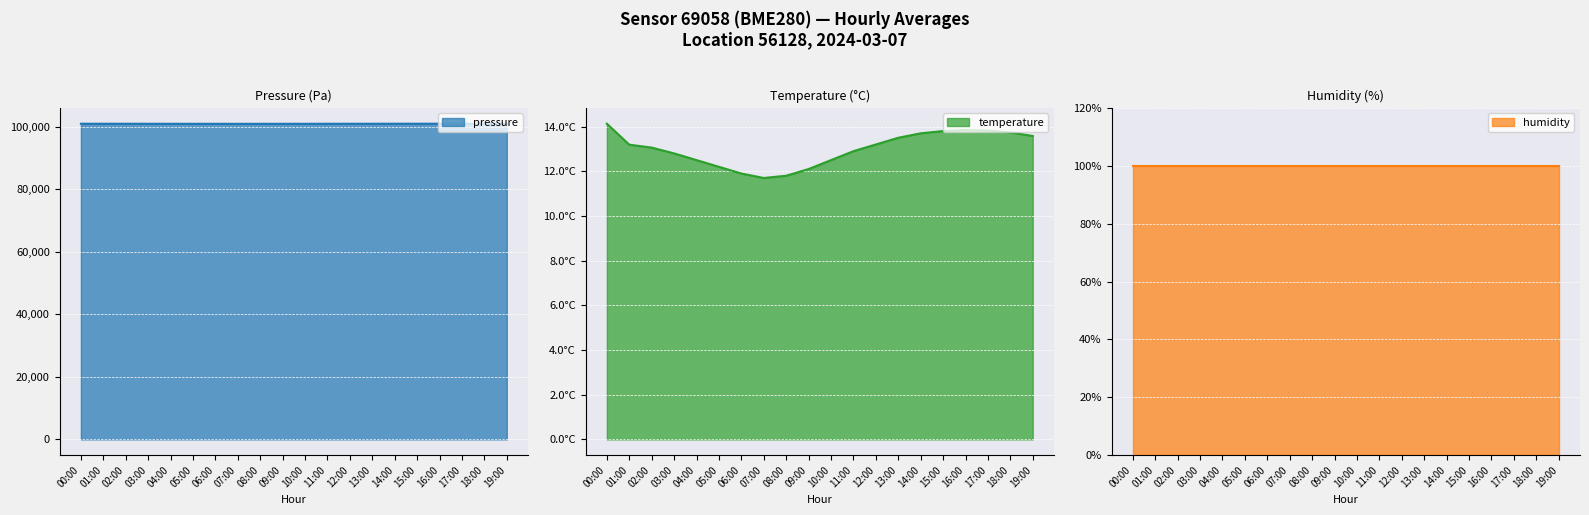

Which series has the widest spread of values?

pressure